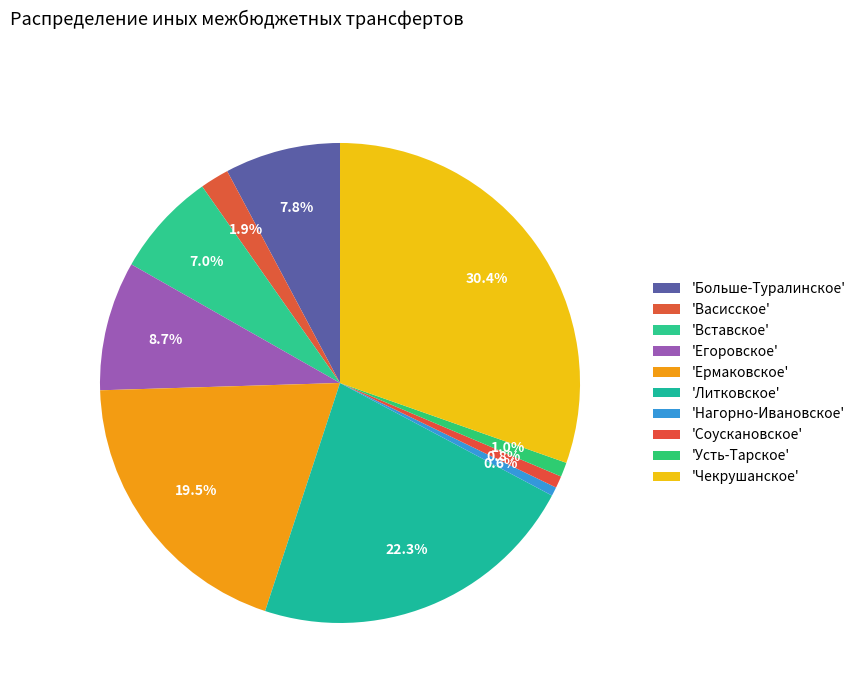

How many segments does this pie chart have?

10